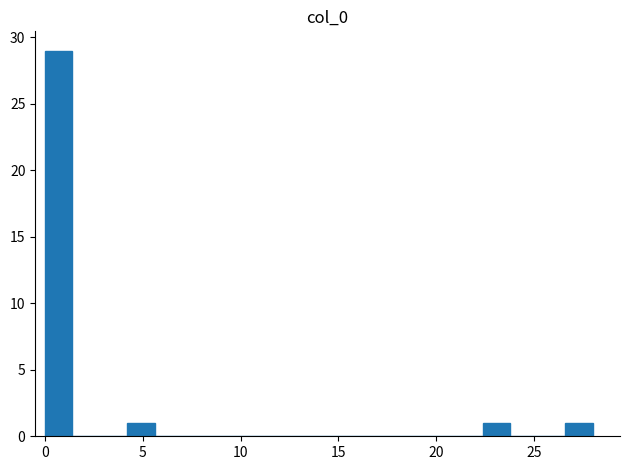

Read against the x-axis, roughly where is the centre of the tallest bar?

0.5